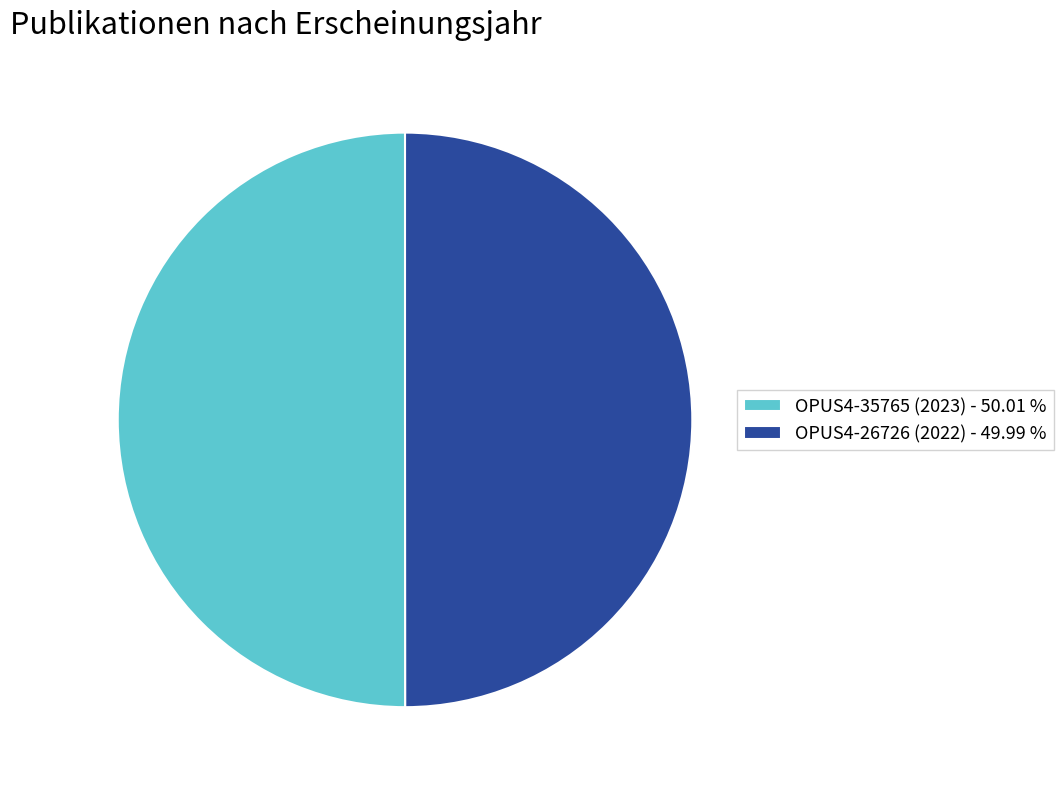

Approximately how many times larger is the value at OPUS4-26726 (2022) compared to OPUS4-35765 (2023)?

1.0